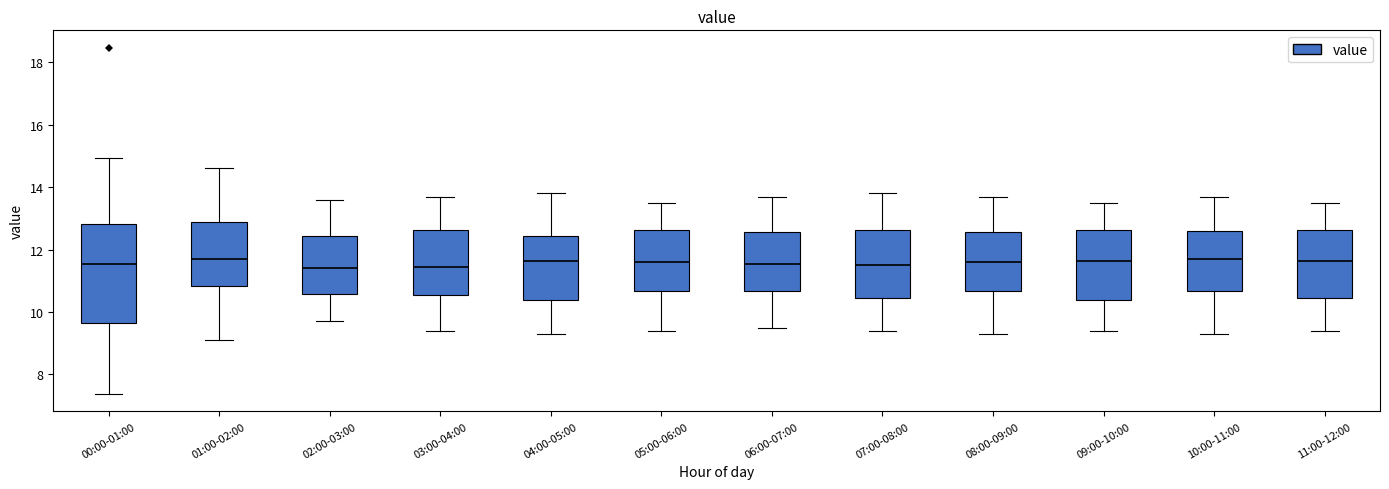

Reading left to right, transcribe this box plot: for each box, give where its median line is, the range the box spans, and where its two whiskers end, as read against the y-axis. The values are not printed on the chart, so give them approximately, as read against the axis.

00:00-01:00: median 11.6, box 9.6 to 12.8, whiskers 7.4 to 15.0
01:00-02:00: median 11.8, box 10.8 to 12.8, whiskers 9.2 to 14.6
02:00-03:00: median 11.4, box 10.6 to 12.4, whiskers 9.8 to 13.6
03:00-04:00: median 11.4, box 10.6 to 12.6, whiskers 9.4 to 13.8
04:00-05:00: median 11.6, box 10.4 to 12.4, whiskers 9.4 to 13.8
05:00-06:00: median 11.6, box 10.6 to 12.6, whiskers 9.4 to 13.6
06:00-07:00: median 11.6, box 10.6 to 12.6, whiskers 9.6 to 13.8
07:00-08:00: median 11.6, box 10.4 to 12.6, whiskers 9.4 to 13.8
08:00-09:00: median 11.6, box 10.6 to 12.6, whiskers 9.4 to 13.8
09:00-10:00: median 11.6, box 10.4 to 12.6, whiskers 9.4 to 13.6
10:00-11:00: median 11.8, box 10.6 to 12.6, whiskers 9.4 to 13.8
11:00-12:00: median 11.6, box 10.4 to 12.6, whiskers 9.4 to 13.6